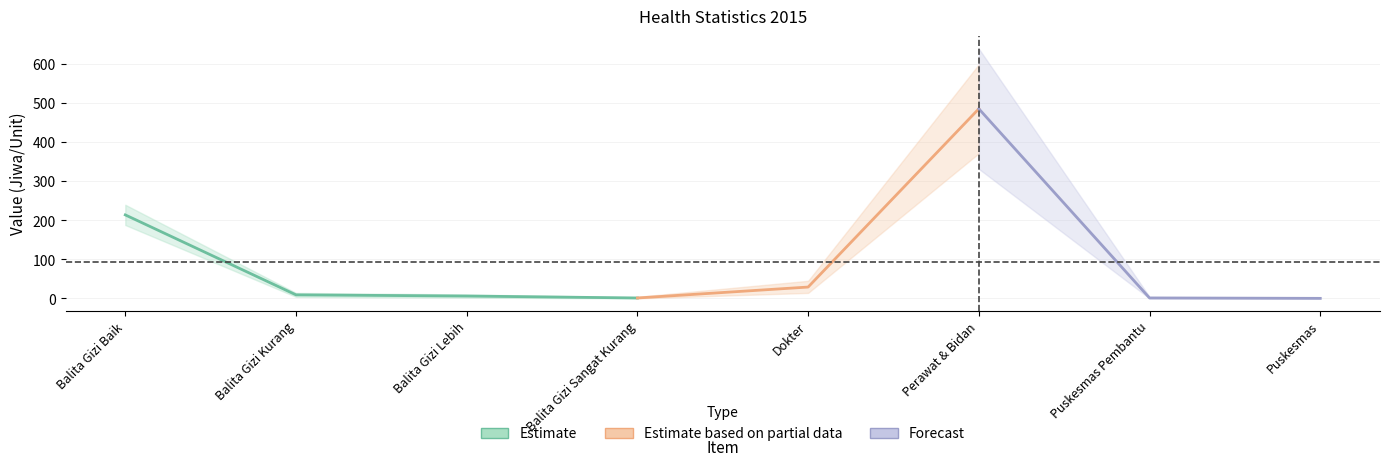

What are all the series names shown in the legend?

Estimate, Estimate based on partial data, Forecast